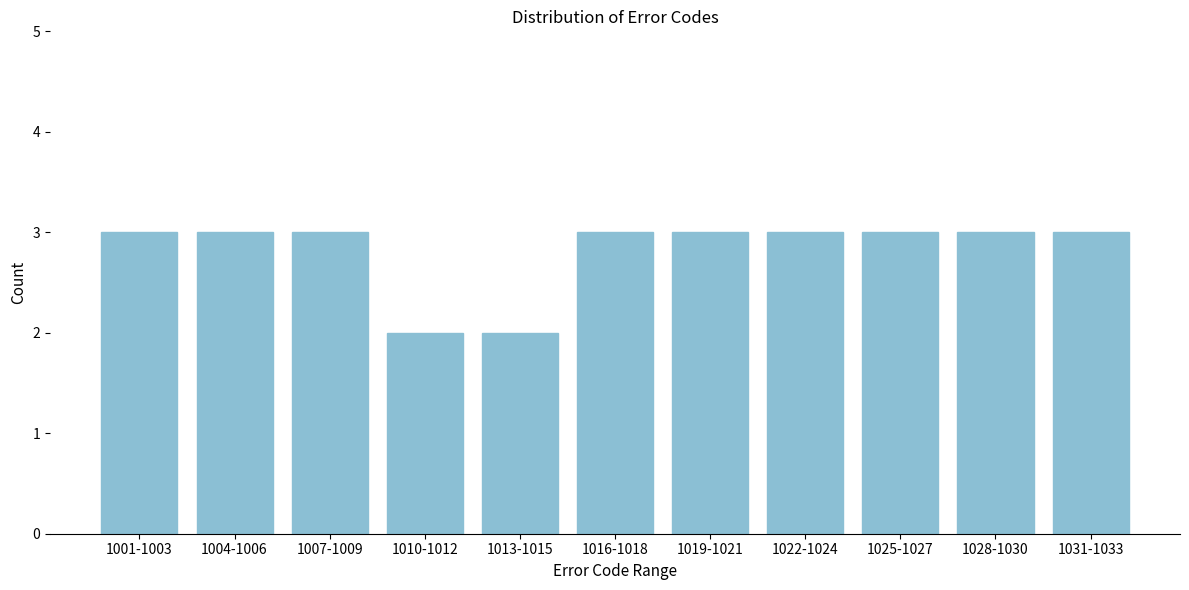

Reading left to right, list all the values displayed in this chart.

3	3	3	2	2	3	3	3	3	3	3